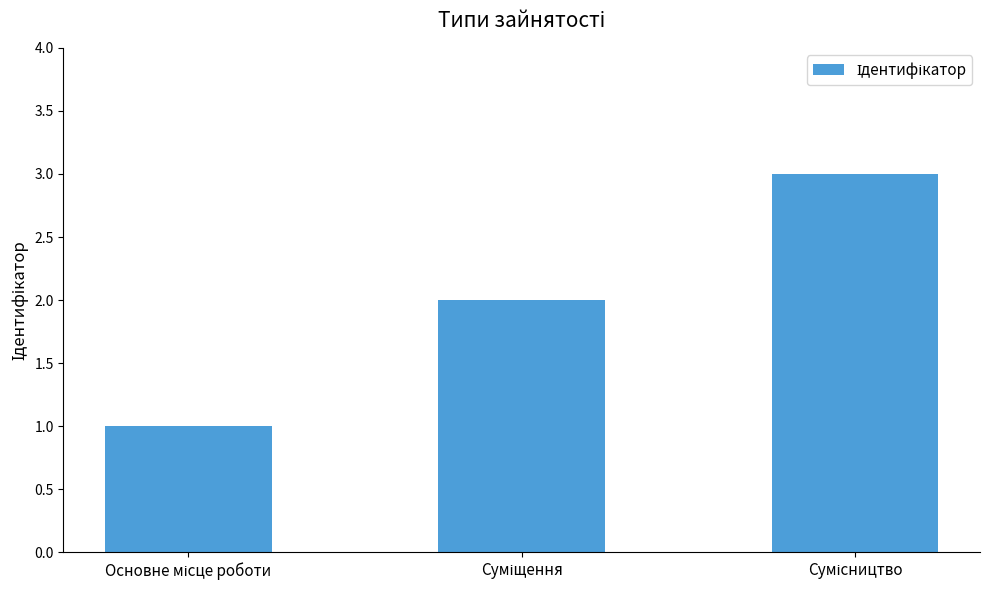

How many series are shown in this chart?

1